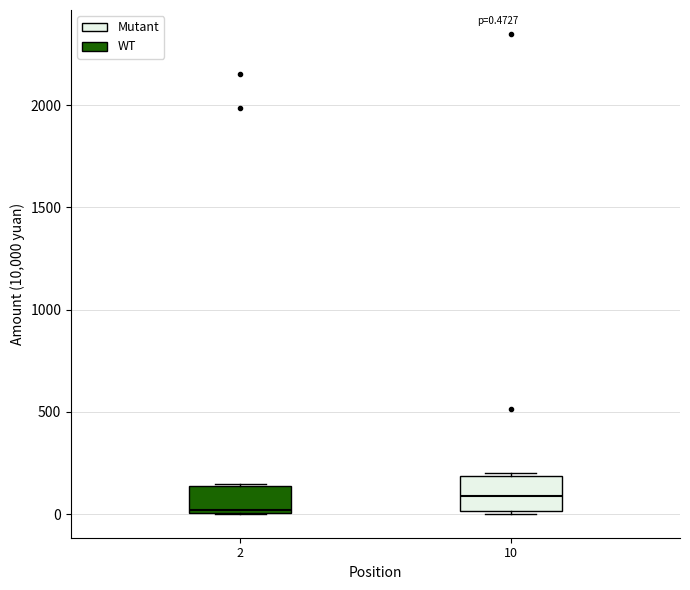

Which box's median line is the lowest?

2